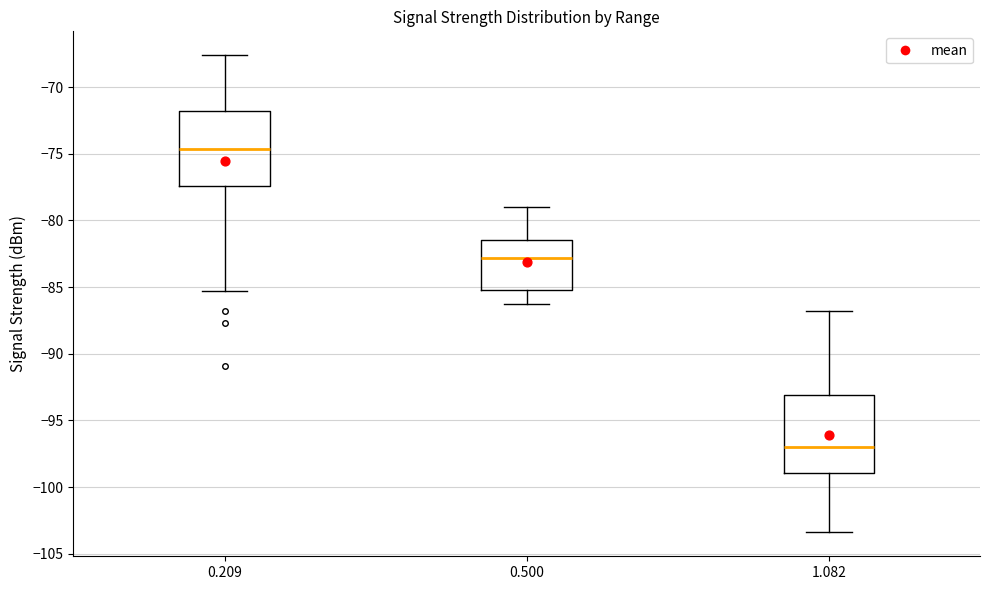

Reading left to right, transcribe this box plot: for each box, give where its median line is, the range the box spans, and where its two whiskers end, as read against the y-axis. The values are not printed on the chart, so give them approximately, as read against the axis.

0.209: median -74.5, box -77.5 to -72.0, whiskers -85.5 to -67.5
0.500: median -83.0, box -85.0 to -81.5, whiskers -86.5 to -79.0
1.082: median -97.0, box -99.0 to -93.0, whiskers -103.5 to -87.0